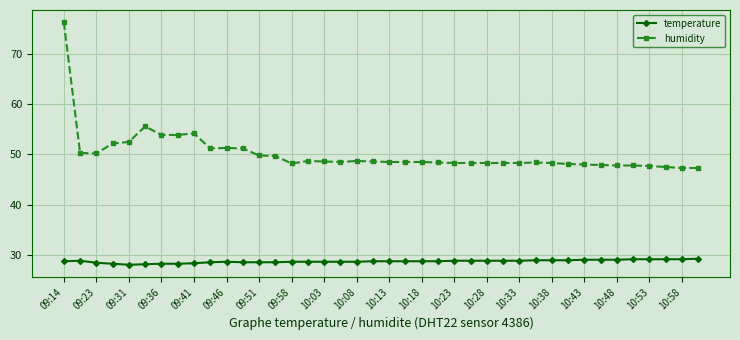

Which series has the largest total across all categories?

humidity